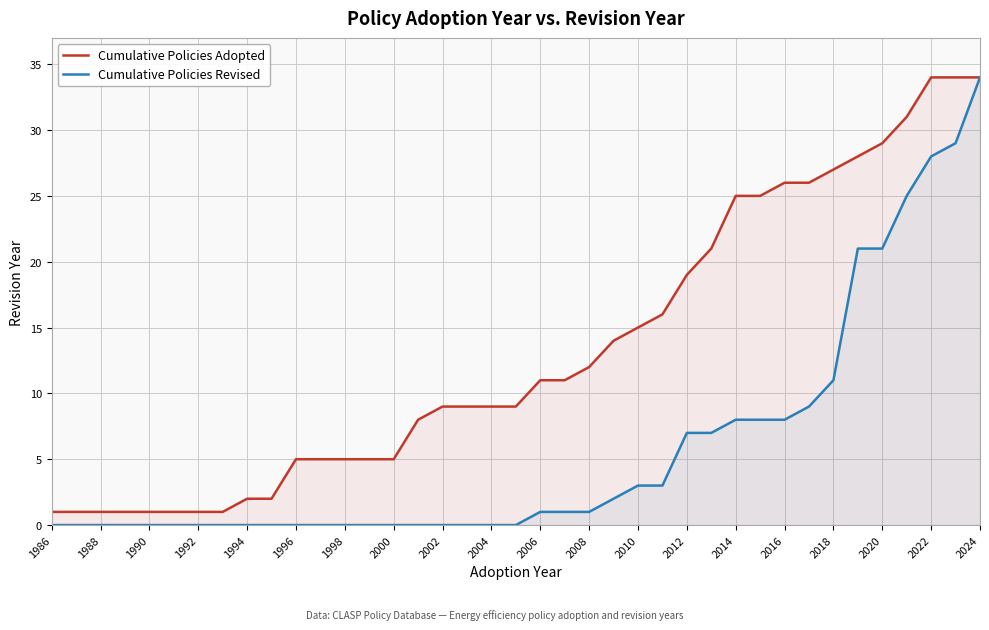

At 2010, list the series in order from largest to smallest.

Cumulative Policies Adopted, Cumulative Policies Revised